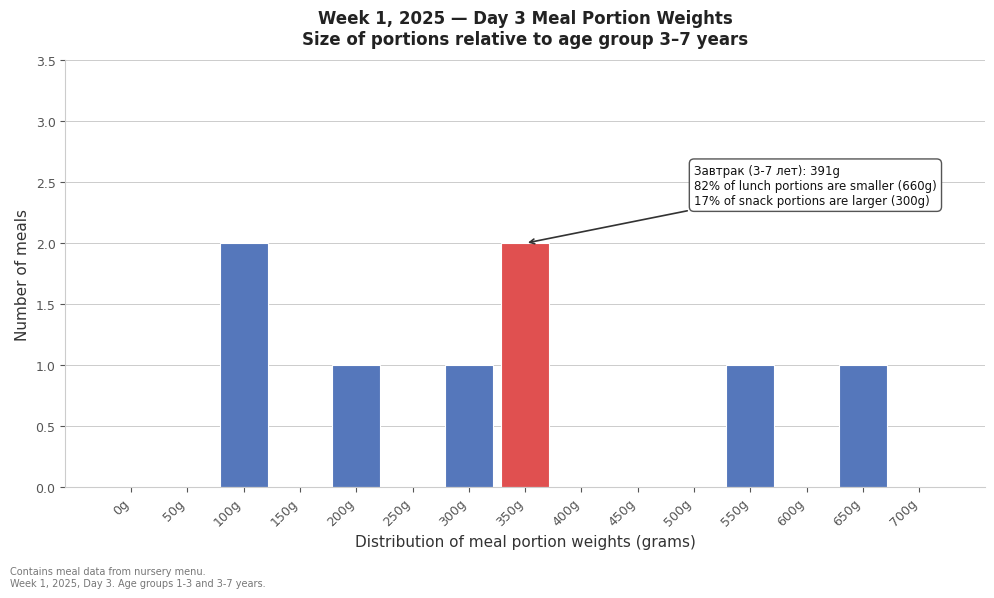

Reading right to left, extract all data points from this chart.

700g=0	650g=1	600g=0	550g=1	500g=0	450g=0	400g=0	350g=2	300g=1	250g=0	200g=1	150g=0	100g=2	50g=0	0g=0